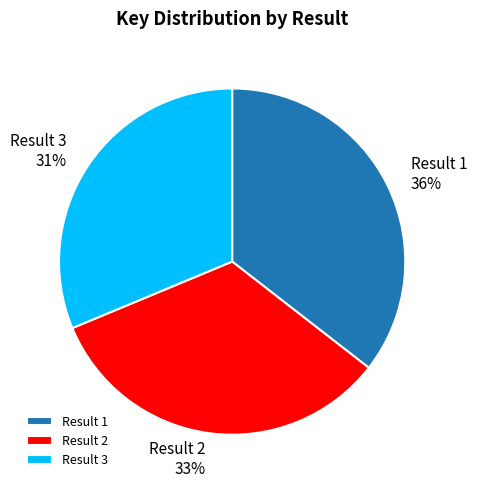

Which has a higher value, Result 3 or Result 1?

Result 1